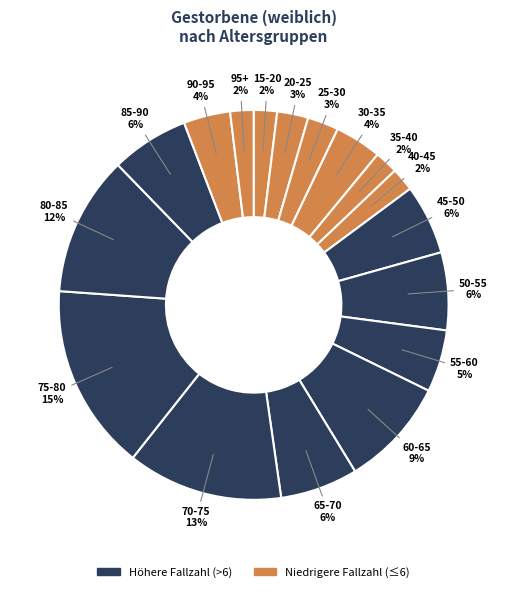

Count the number of slices in the pie.

17